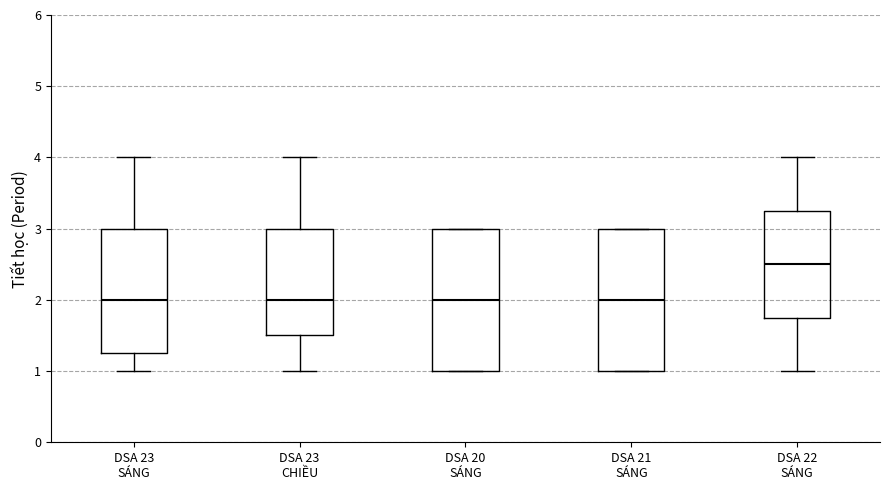

Reading left to right, transcribe this box plot: for each box, give where its median line is, the range the box spans, and where its two whiskers end, as read against the y-axis. The values are not printed on the chart, so give them approximately, as read against the axis.

DSA 23 SÁNG: median 2.0, box 1.3 to 3.0, whiskers 1.0 to 4.0
DSA 23 CHIỀU: median 2.0, box 1.5 to 3.0, whiskers 1.0 to 4.0
DSA 20 SÁNG: median 2.0, box 1.0 to 3.0, whiskers 1.0 to 3.0
DSA 21 SÁNG: median 2.0, box 1.0 to 3.0, whiskers 1.0 to 3.0
DSA 22 SÁNG: median 2.5, box 1.8 to 3.3, whiskers 1.0 to 4.0